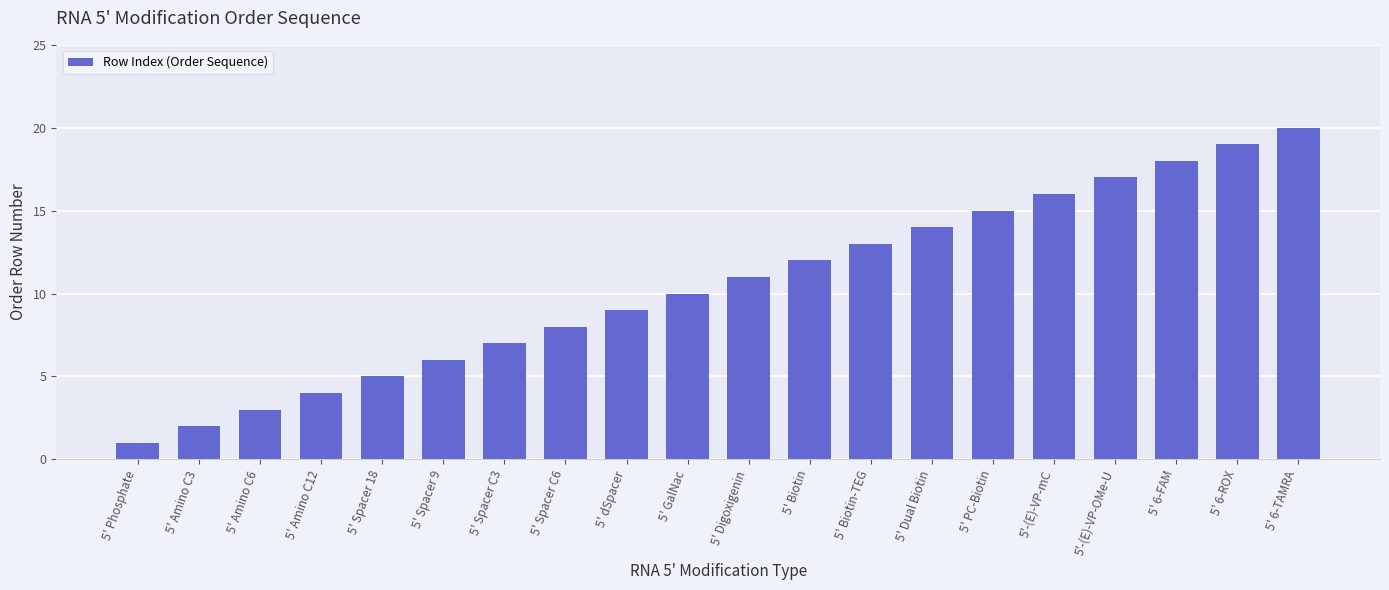

Which has a higher value, 5' 6-FAM or 5' Amino C6?

5' 6-FAM